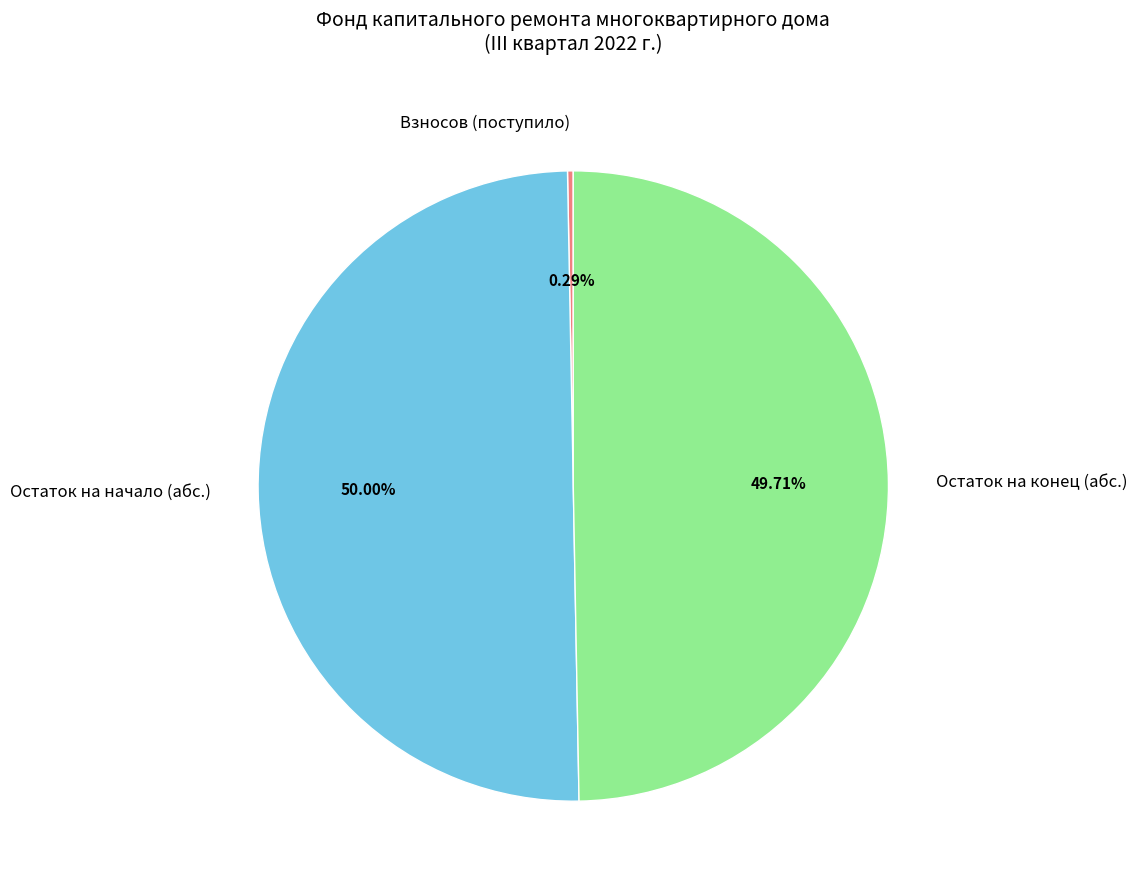

How many slices are in this pie chart?

3